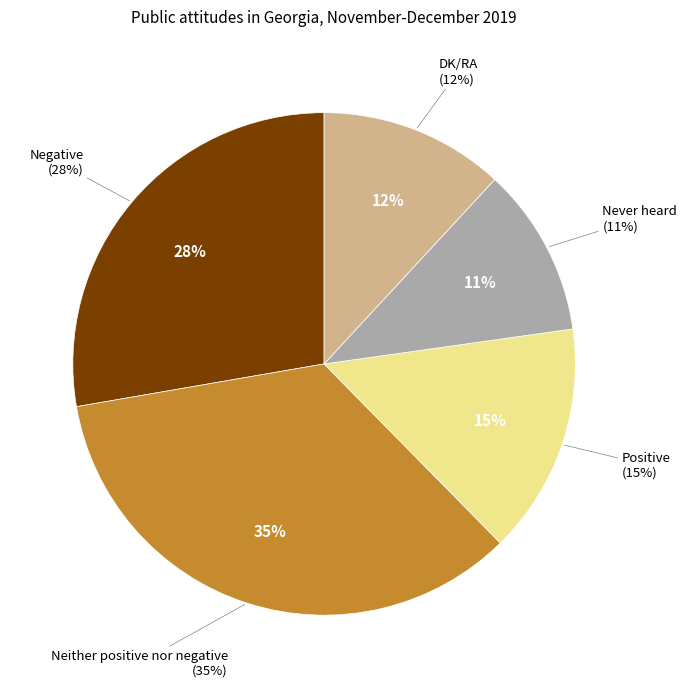

What is the change in value from Neither positive nor negative to DK/RA?

-23